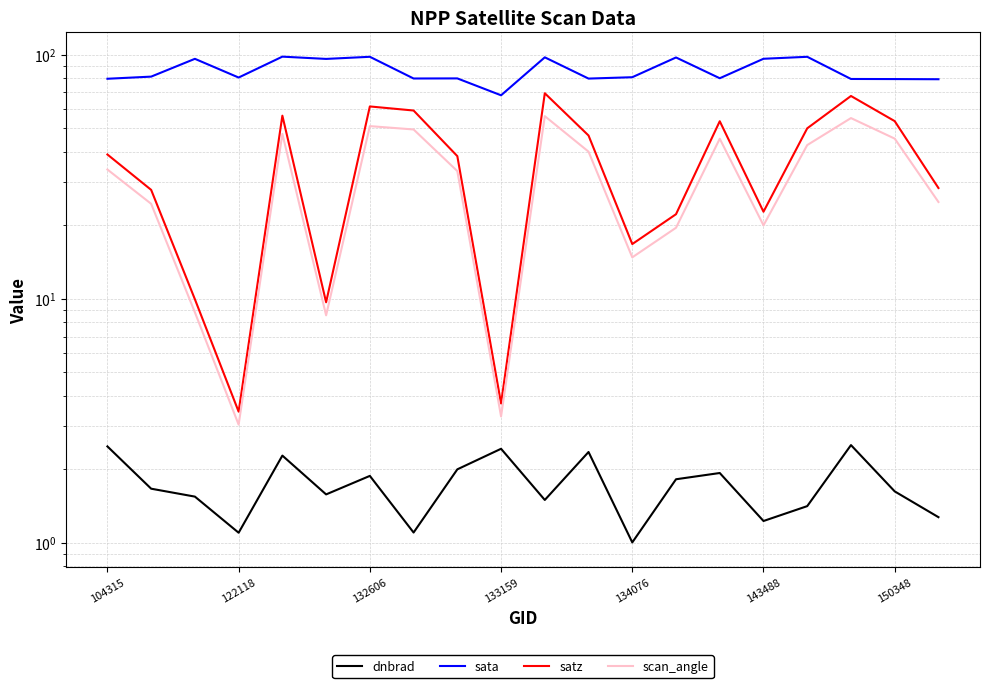

True or false: dnbrad and sata cross at least once.

False